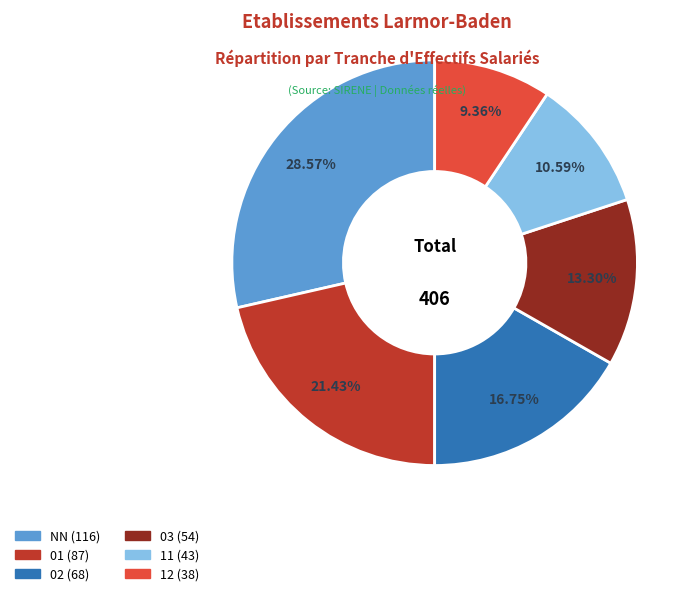

Is there any slice that represents more than half of the pie?

No